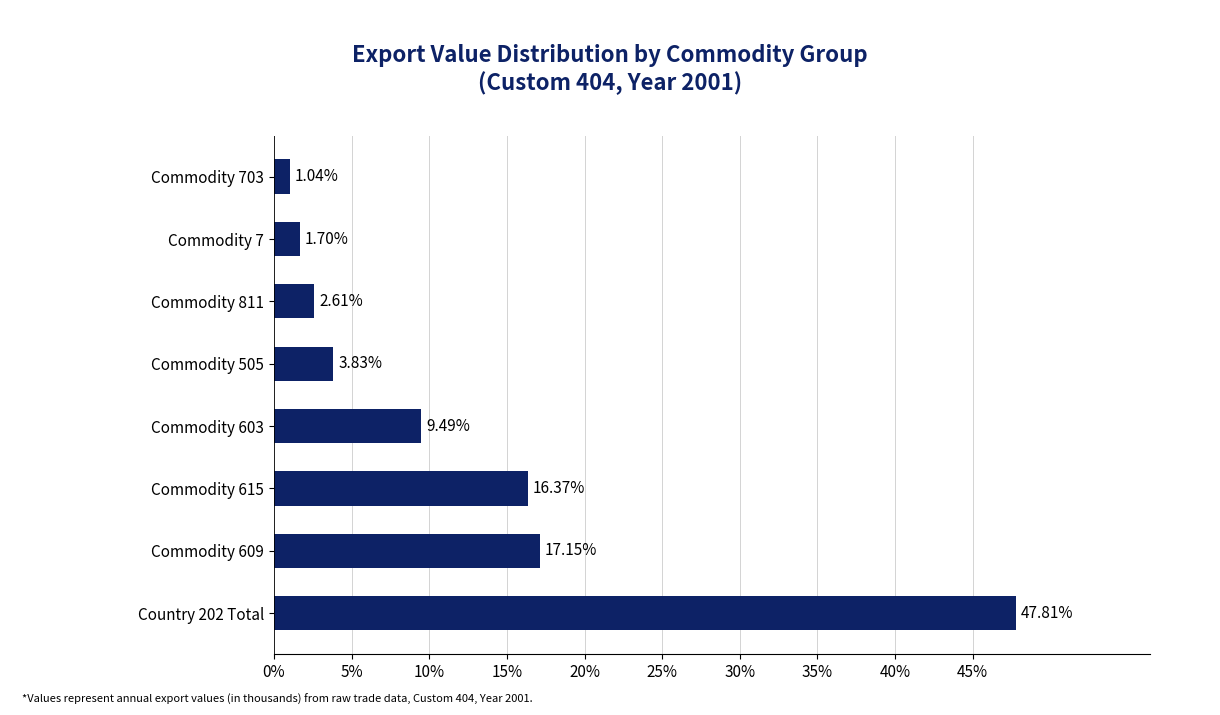

Which label corresponds to the smallest value in the chart?

Commodity 703